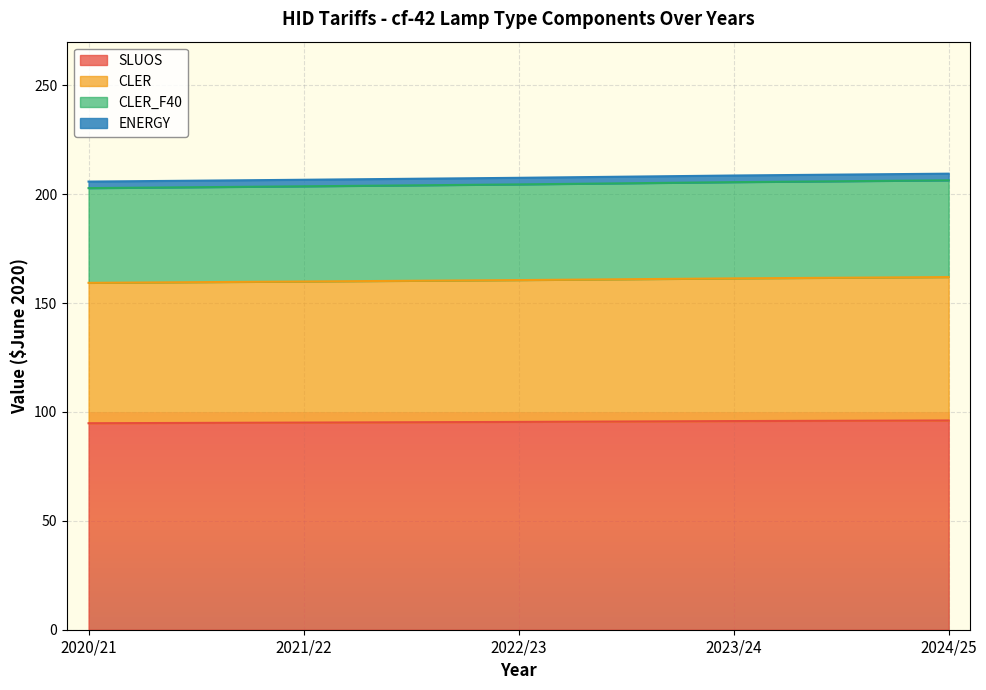

What is the value of the SLUOS point at the 2nd from the left?

95.1